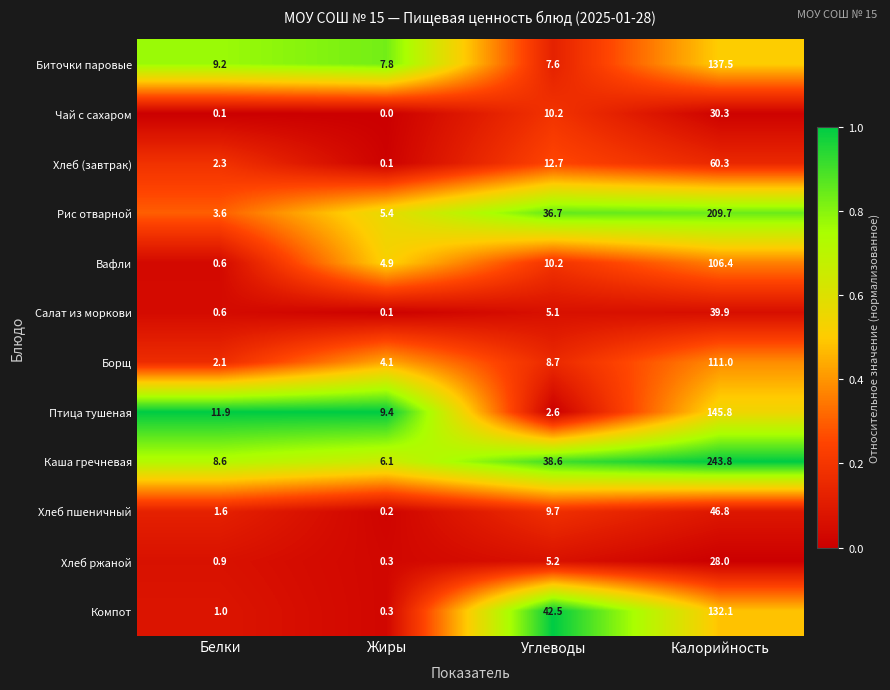

What is the greatest value displayed?

243.8